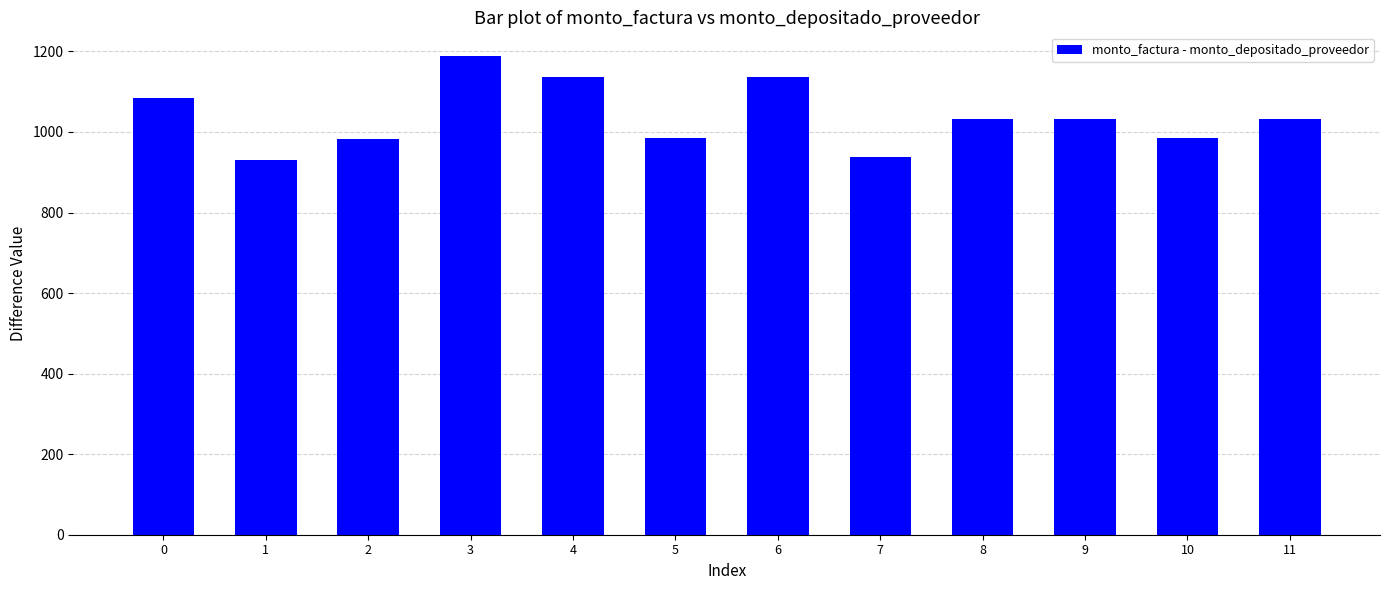

The value at 3 is 690. True or false?

False